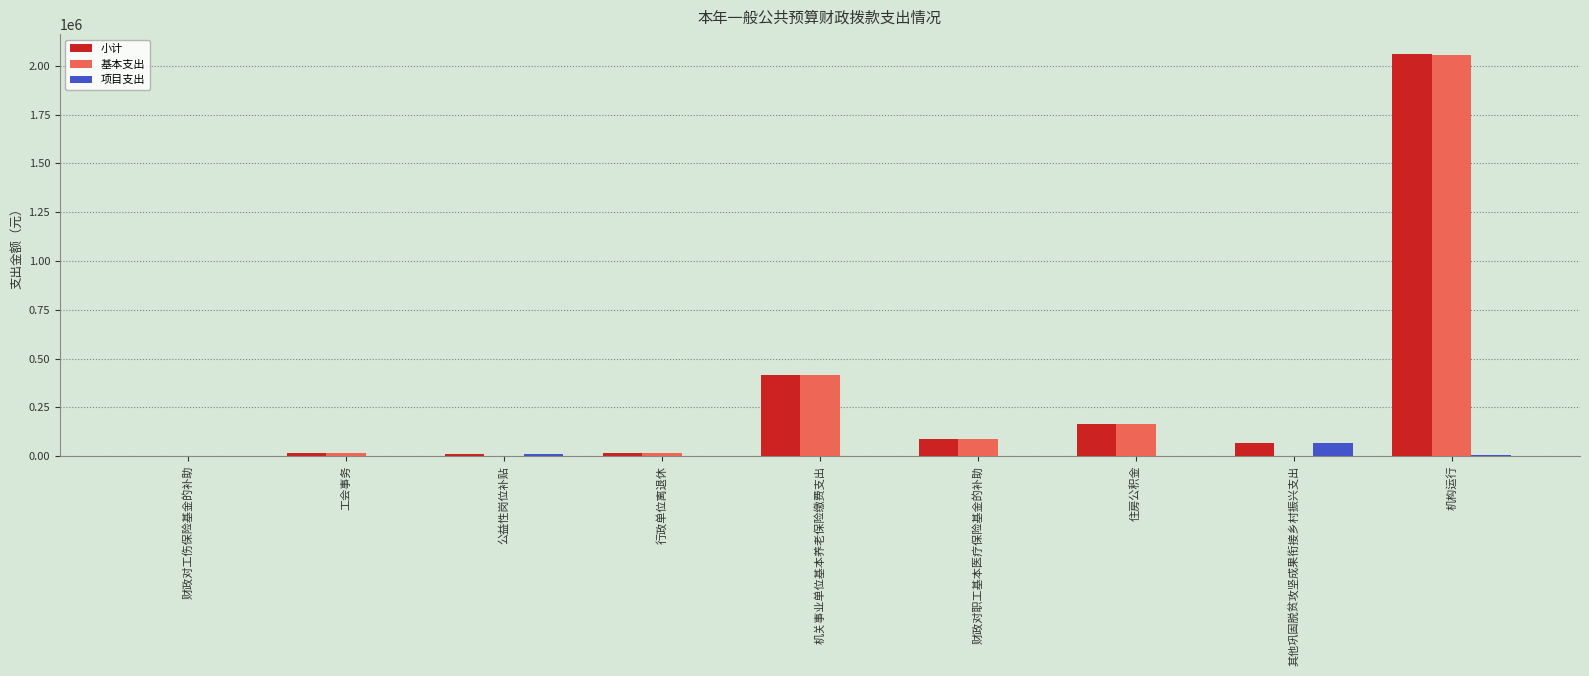

Is it true that 项目支出 equals 0.0 at 工会事务?

True